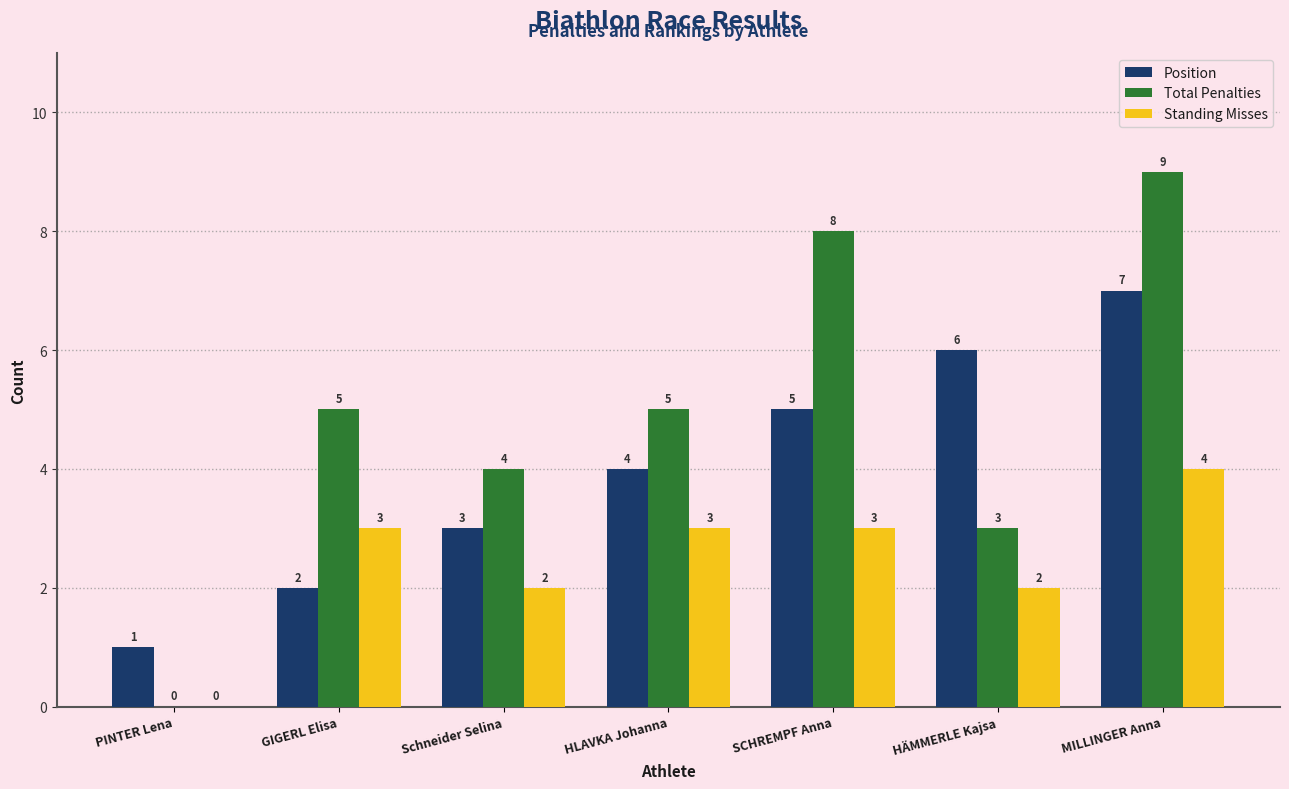

How many data points does each series have?

7